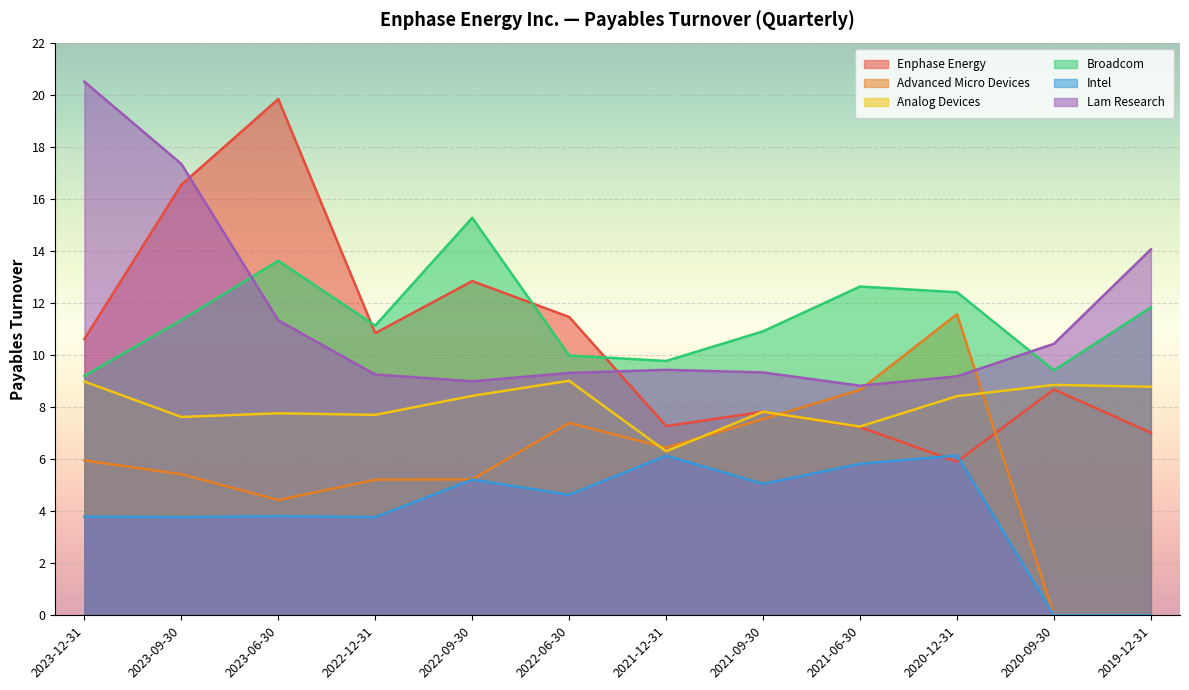

Count the number of categories in the chart.

12